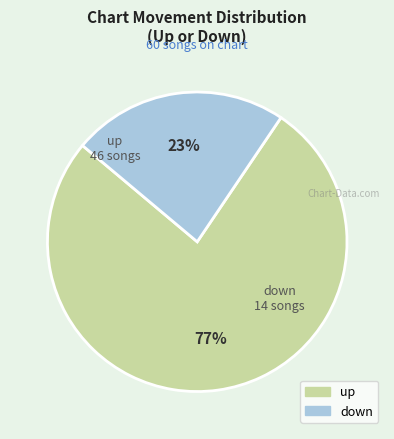

The down slice represents 23% of the pie. True or false?

True